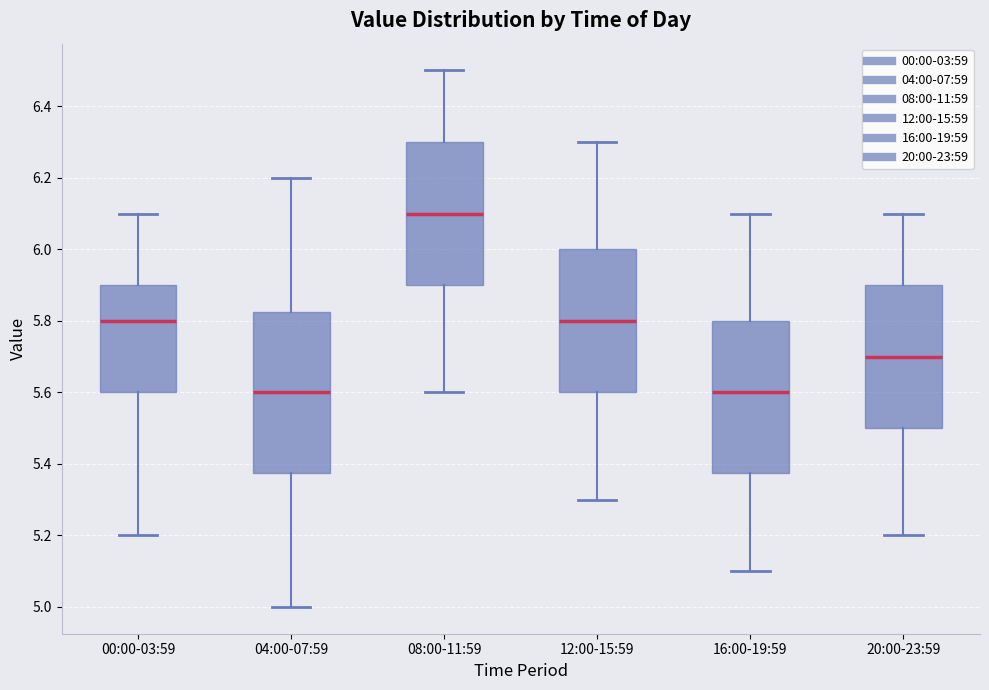

Reading left to right, read every box against the y-axis: the position of its median line, the range the box covers, and the ends of its whiskers. The values are not printed on the chart, so give them approximately, as read against the axis.

00:00-03:59: median 5.80, box 5.60 to 5.90, whiskers 5.20 to 6.10
04:00-07:59: median 5.60, box 5.38 to 5.82, whiskers 5.00 to 6.20
08:00-11:59: median 6.10, box 5.90 to 6.30, whiskers 5.60 to 6.50
12:00-15:59: median 5.80, box 5.60 to 6.00, whiskers 5.30 to 6.30
16:00-19:59: median 5.60, box 5.38 to 5.80, whiskers 5.10 to 6.10
20:00-23:59: median 5.70, box 5.50 to 5.90, whiskers 5.20 to 6.10